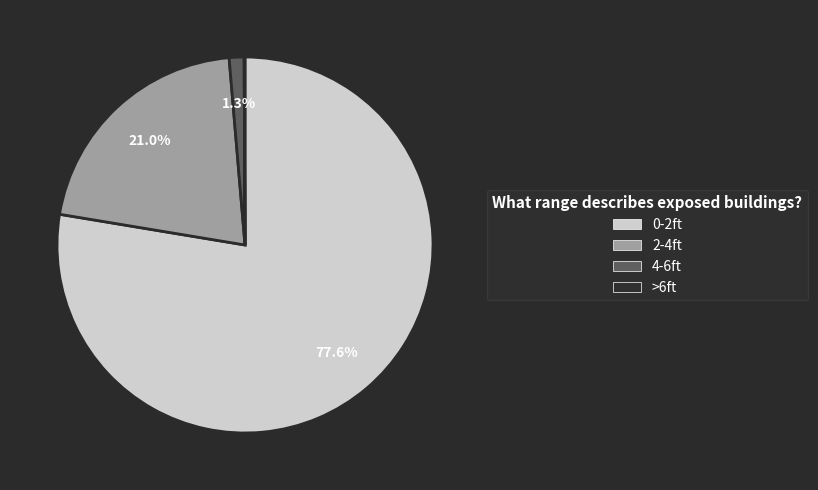

True or false: 4-6ft accounts for 16% of the total.

False